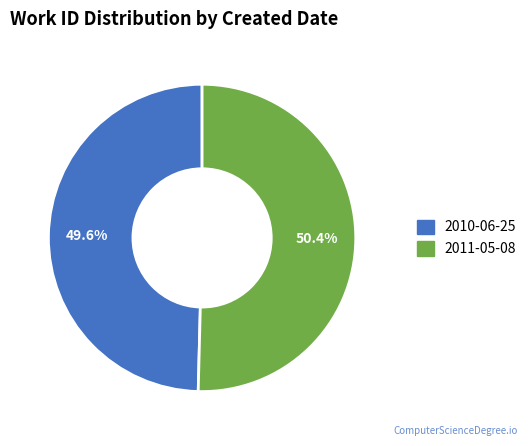

To the nearest percent, what portion does 2010-06-25 represent?

50%